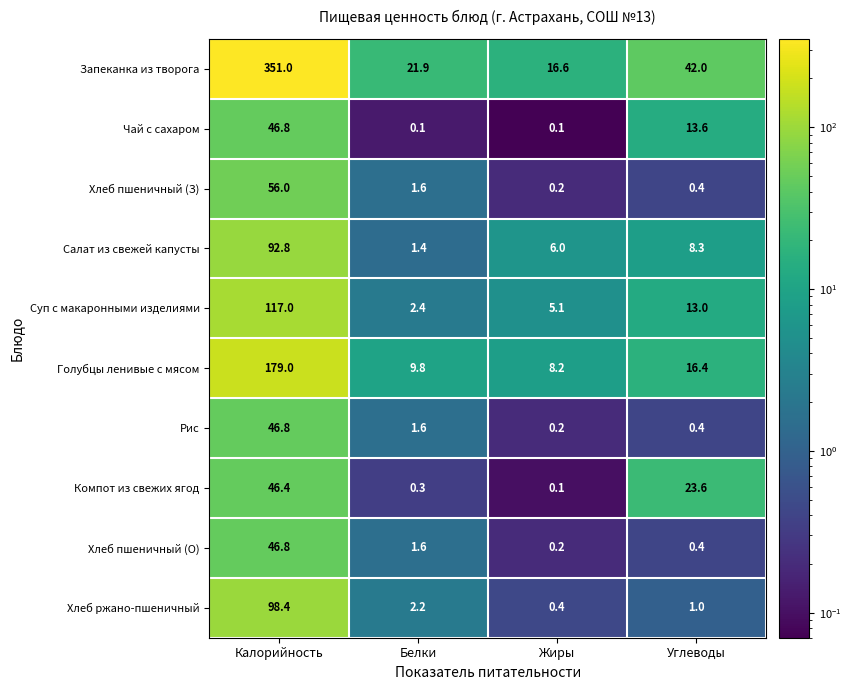

What is the spread (max minus min) of values at Углеводы?

41.6